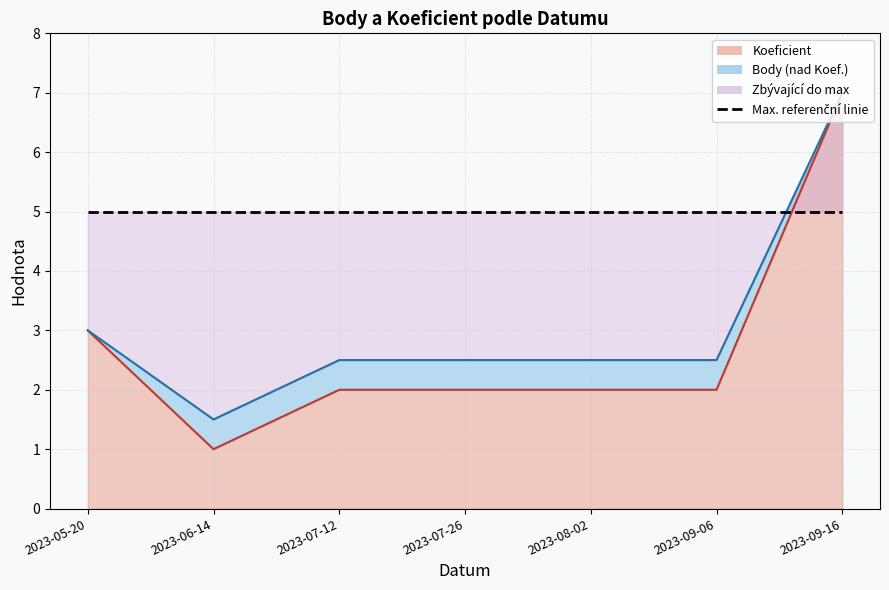

True or false: Koeficient and Body cross at least once.

False